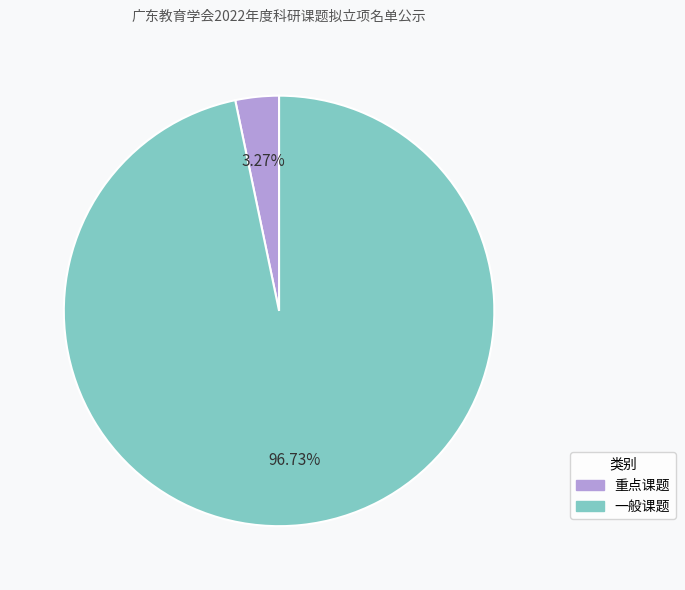

How many slices are in this pie chart?

2